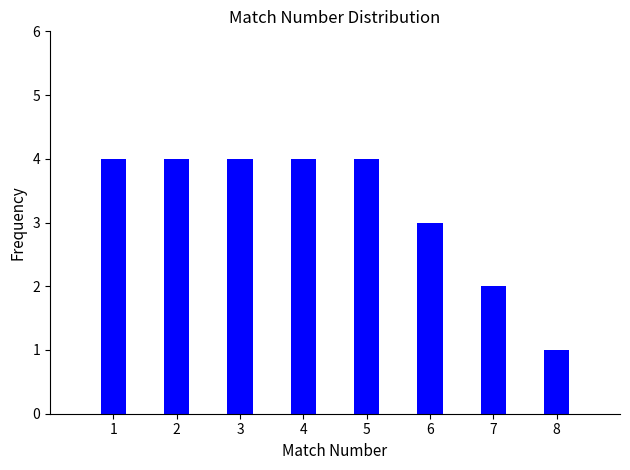

Reading left to right, transcribe all the data shown in this chart.

1=4	2=4	3=4	4=4	5=4	6=3	7=2	8=1